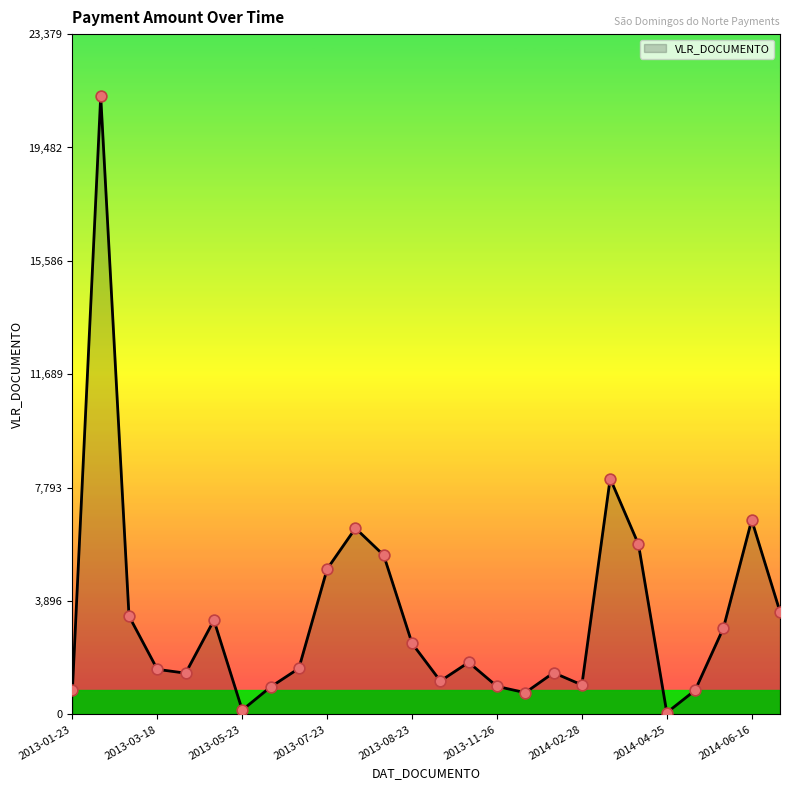

What is the difference between the maximum and minimum values?

21192.4